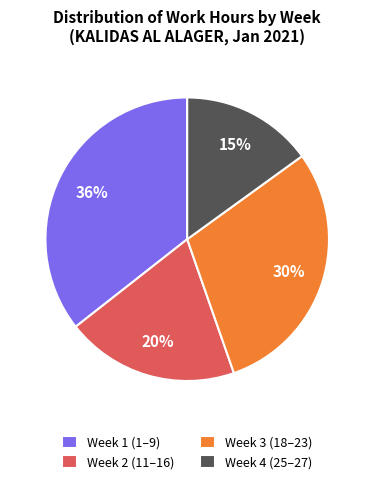

To the nearest percent, what is the average slice percentage?

25%